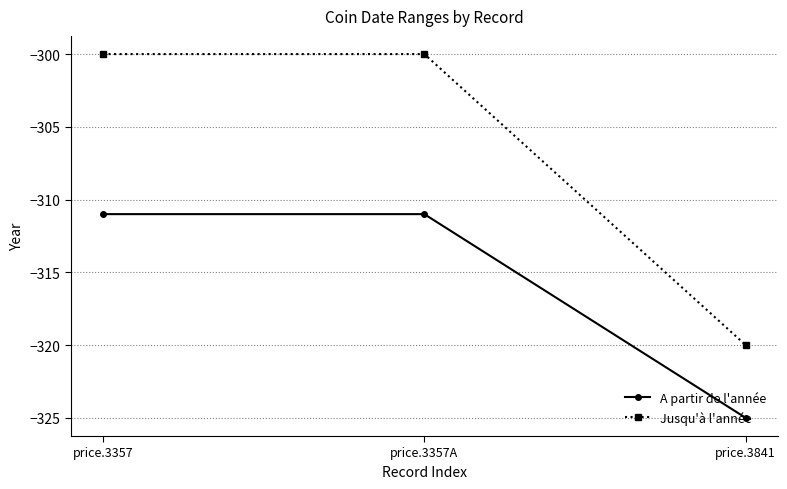

How many data points does each series have?

3